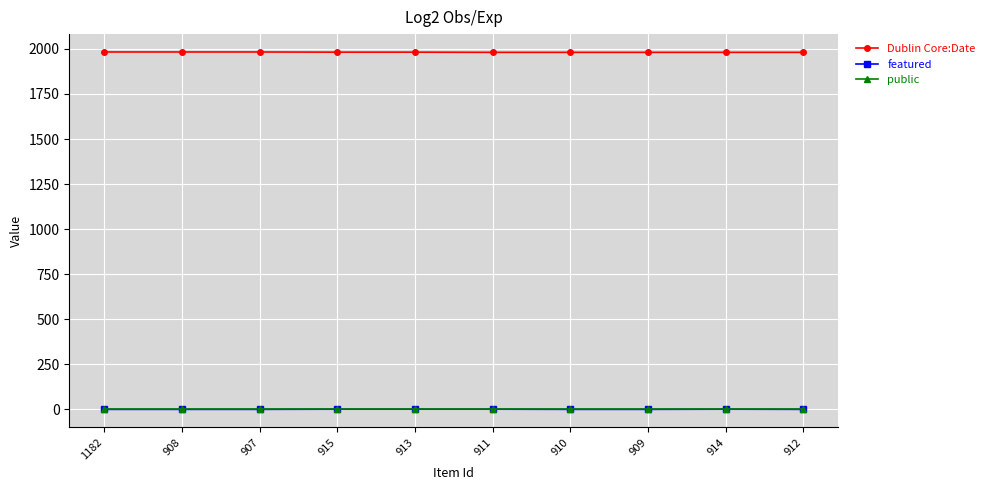

What is the average value of the public series?

1